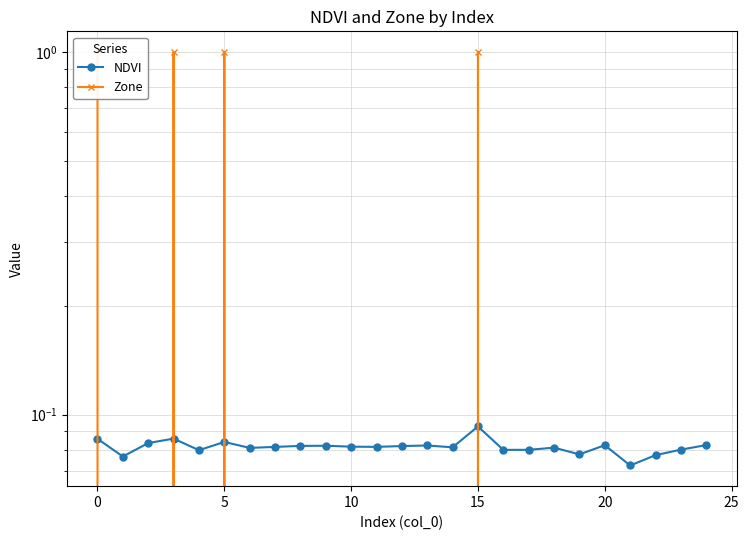

What is the total value across all series at 25?

0.1